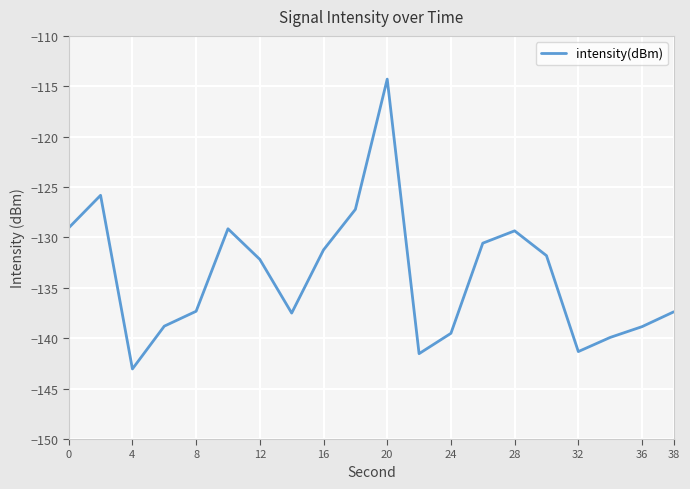

What is the greatest value displayed?

-114.3